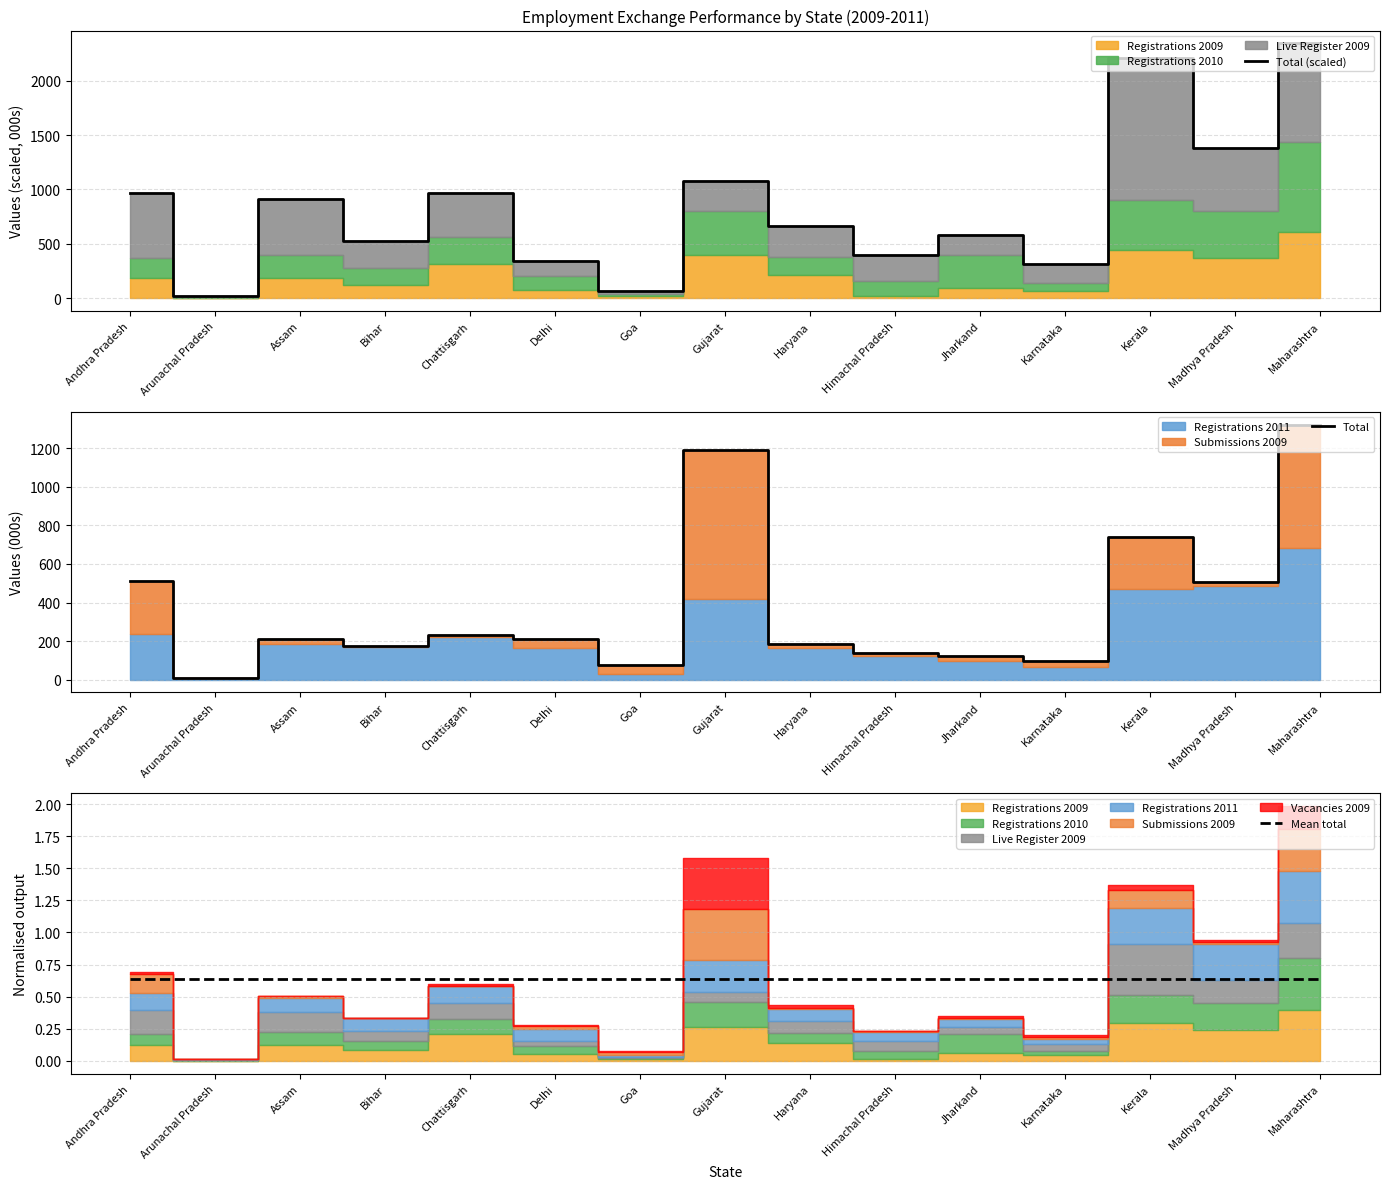

What is the average value of the Total (scaled) series?

851.8